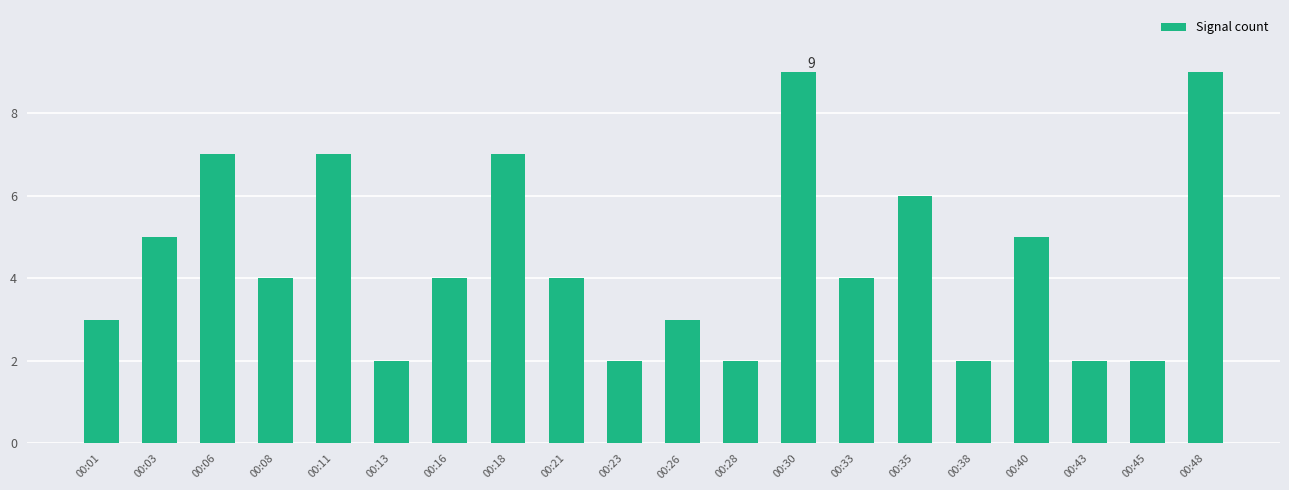

What is the difference between the second highest and minimum values?

7